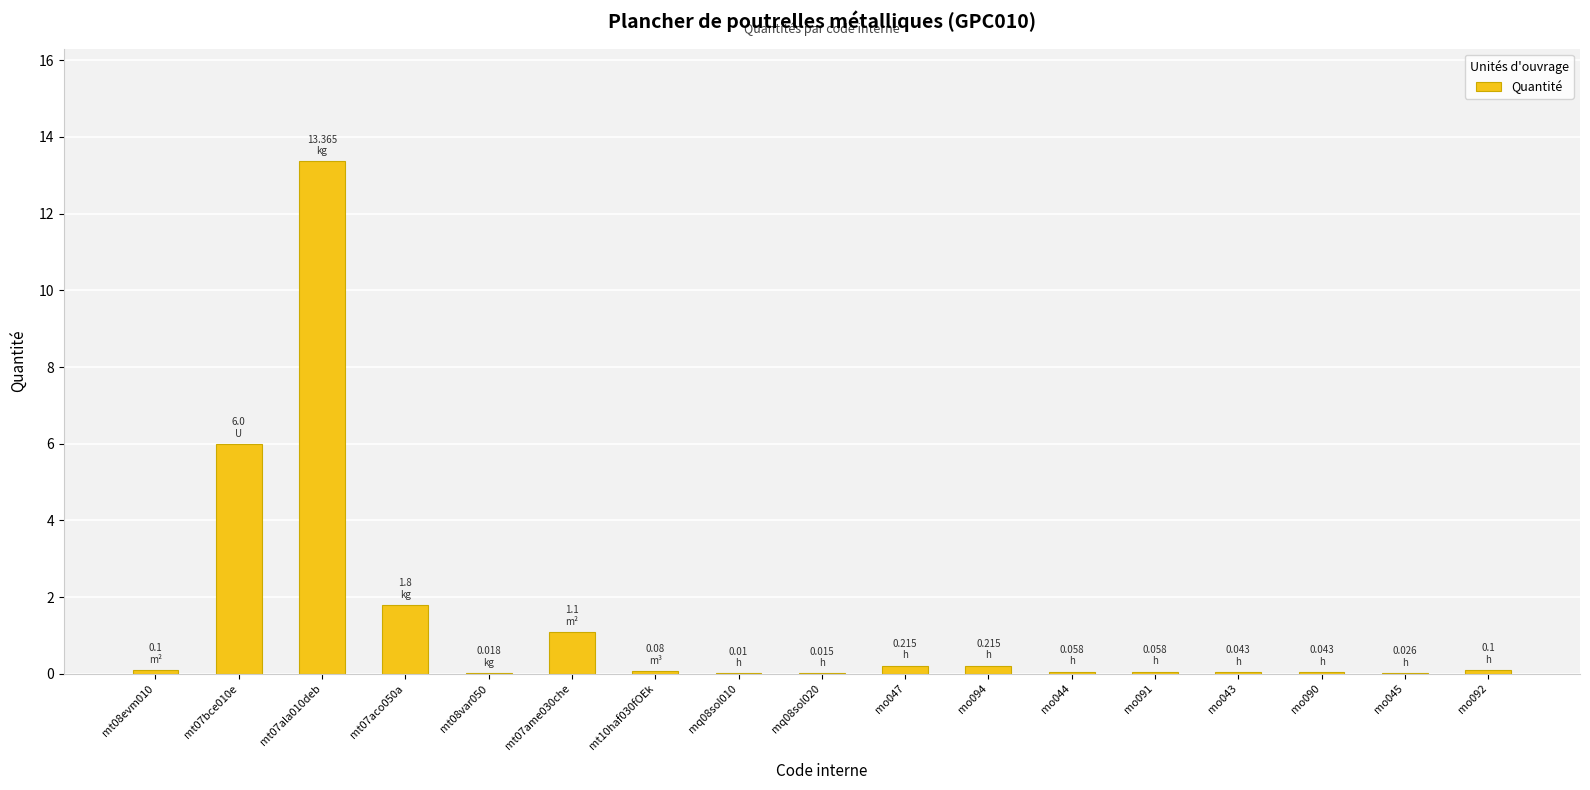

What is the sum of all values?

23.2